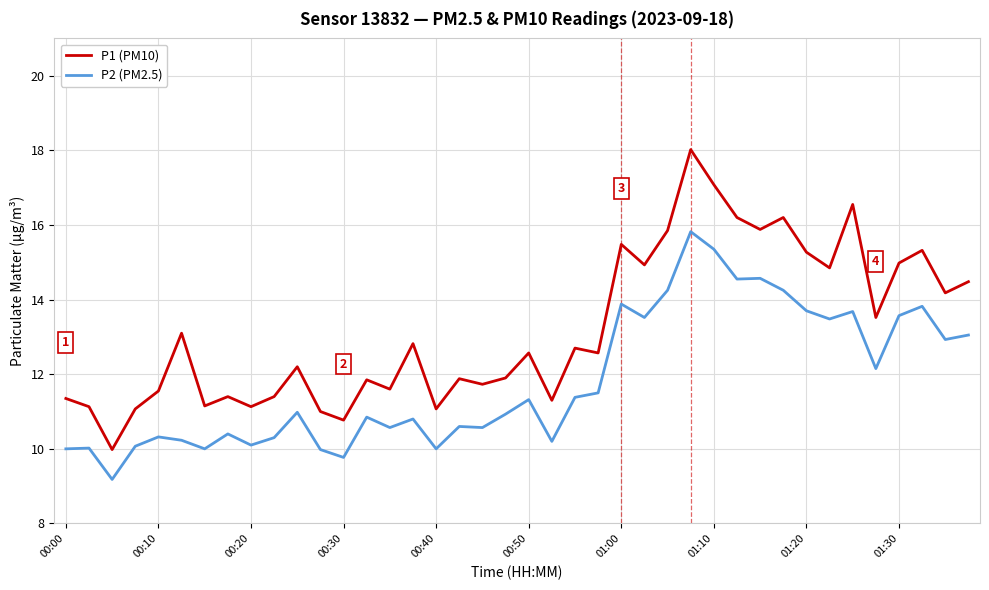

Does the chart have visible grid lines?

Yes